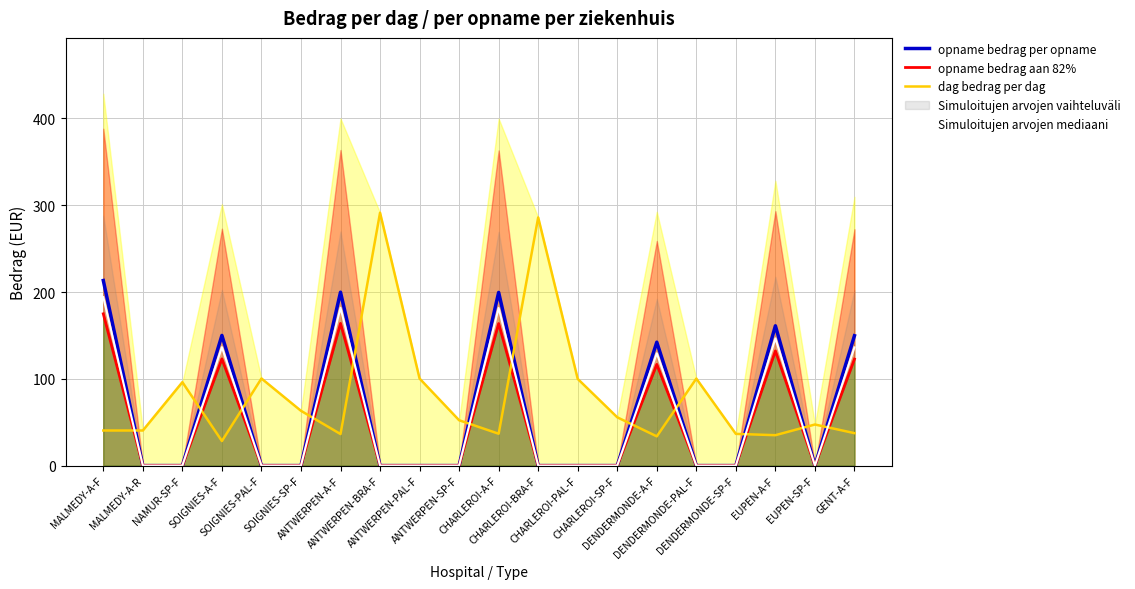

In opname bedrag aan 82%, how many points are lower than both neighbors (excluding endpoints)?

1